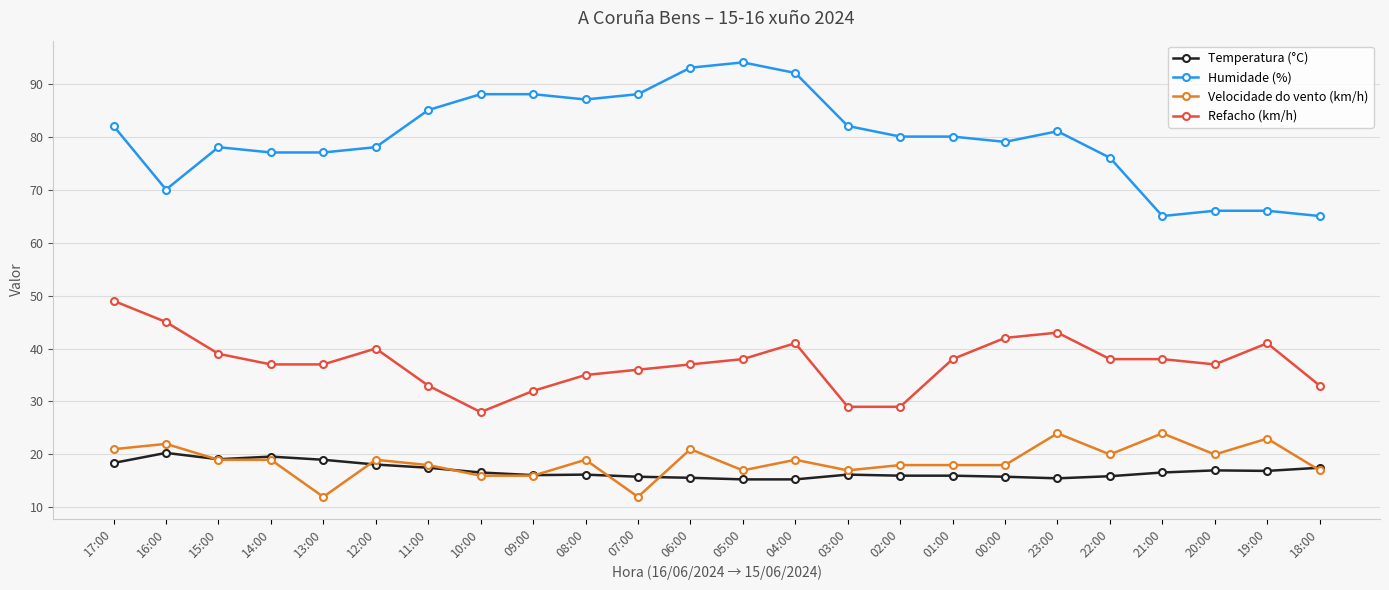

At how many categories does at least one series exceed 14?

24